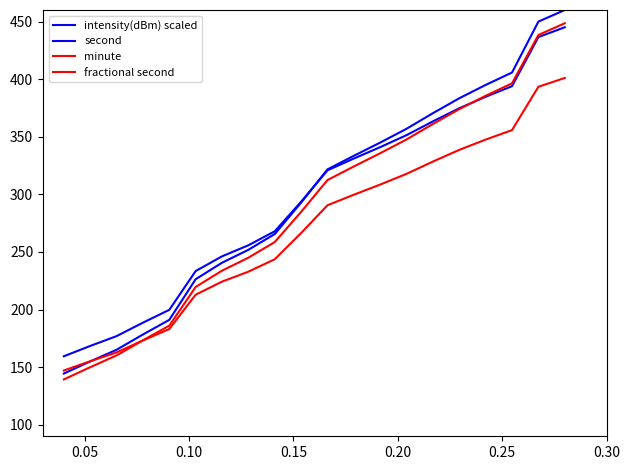

What is the value of the intensity(dBm) scaled point at the 4th from the left?

178.3